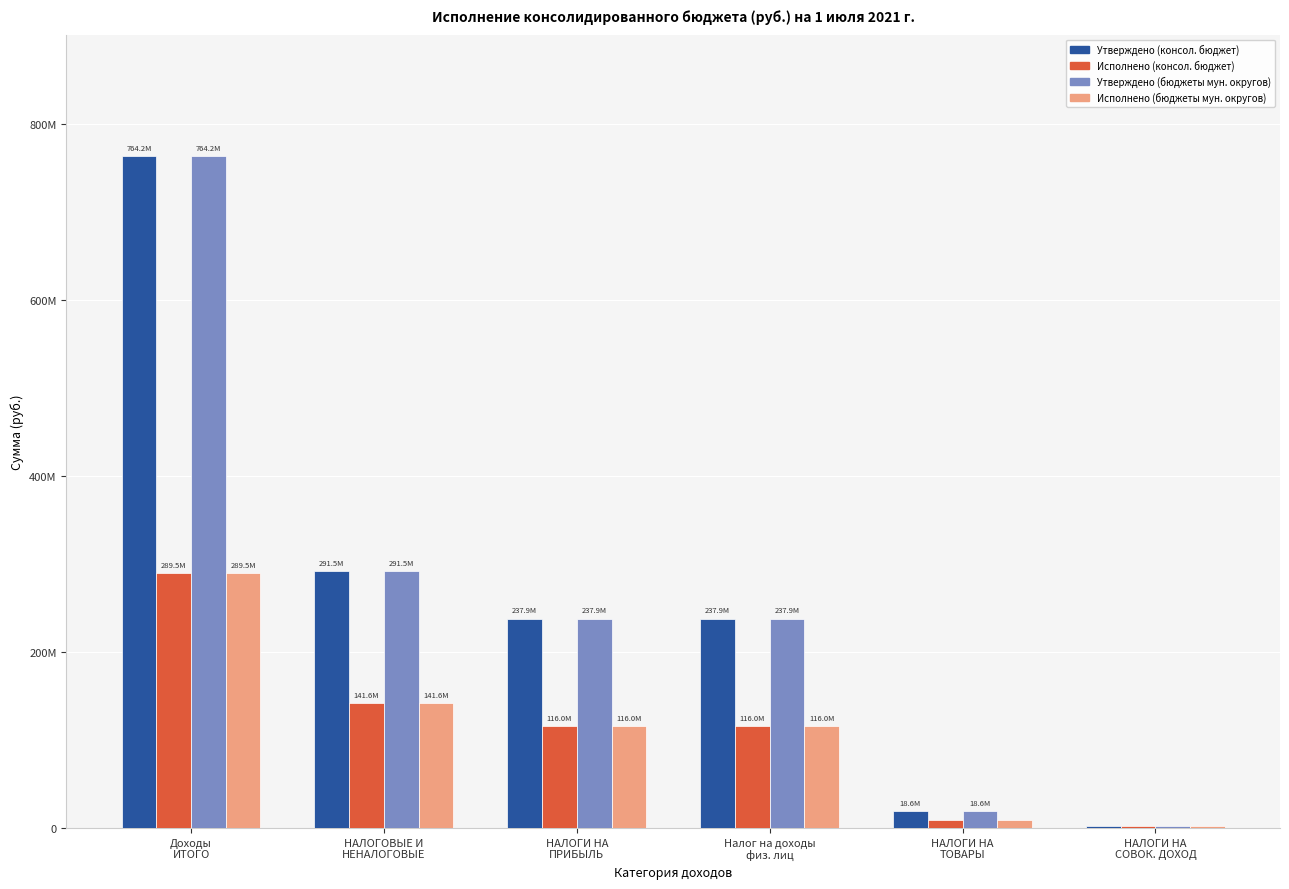

What is the value of the Утверждено (консол. бюджет) bar at the 3rd from the left?

237929000.0